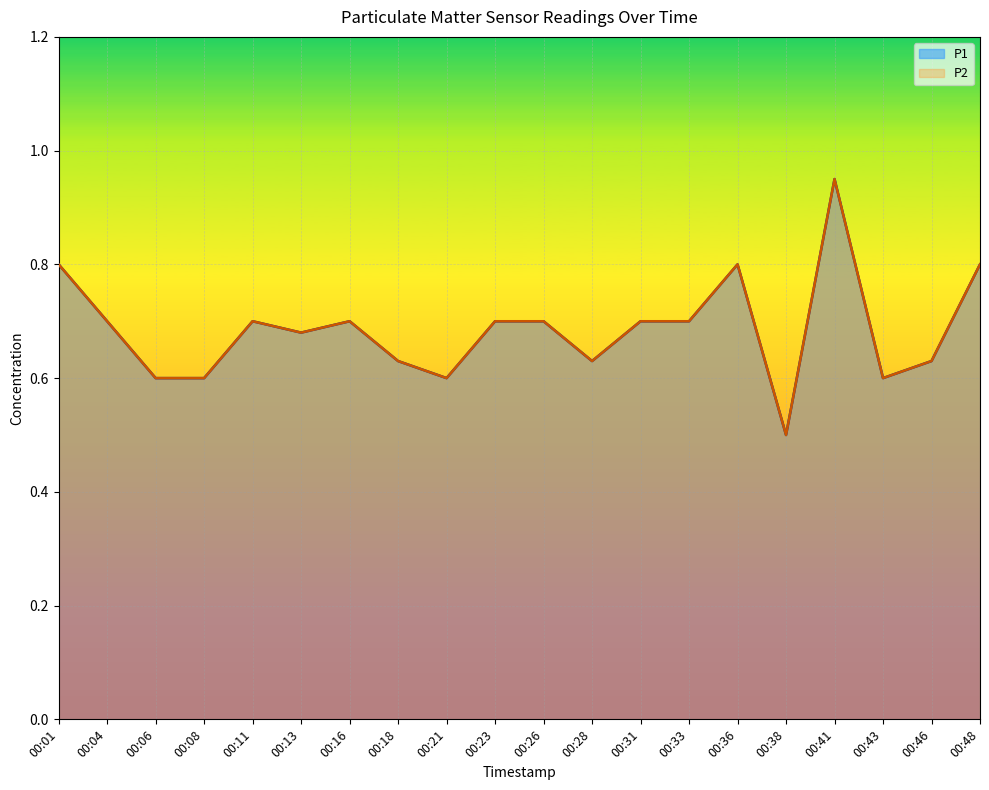

How many data points does each series have?

20